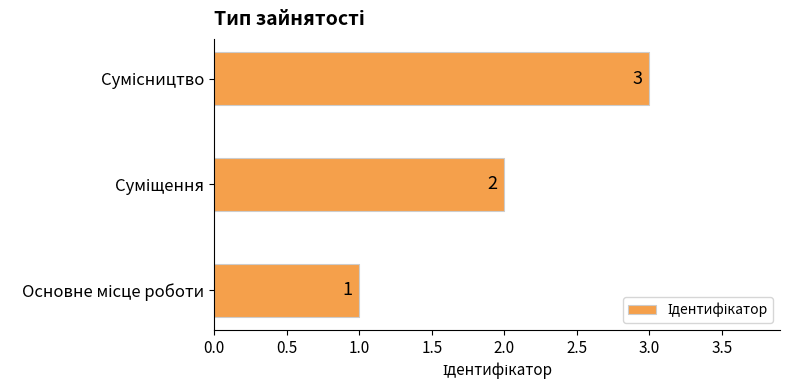

How many bars are there in total?

3